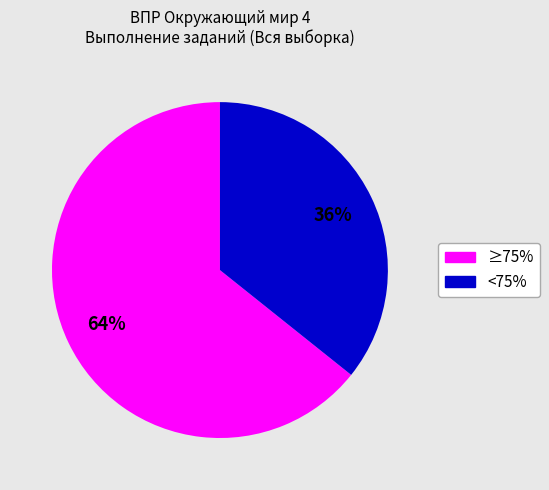

What percentage is the <75% slice, to the nearest percent?

36%